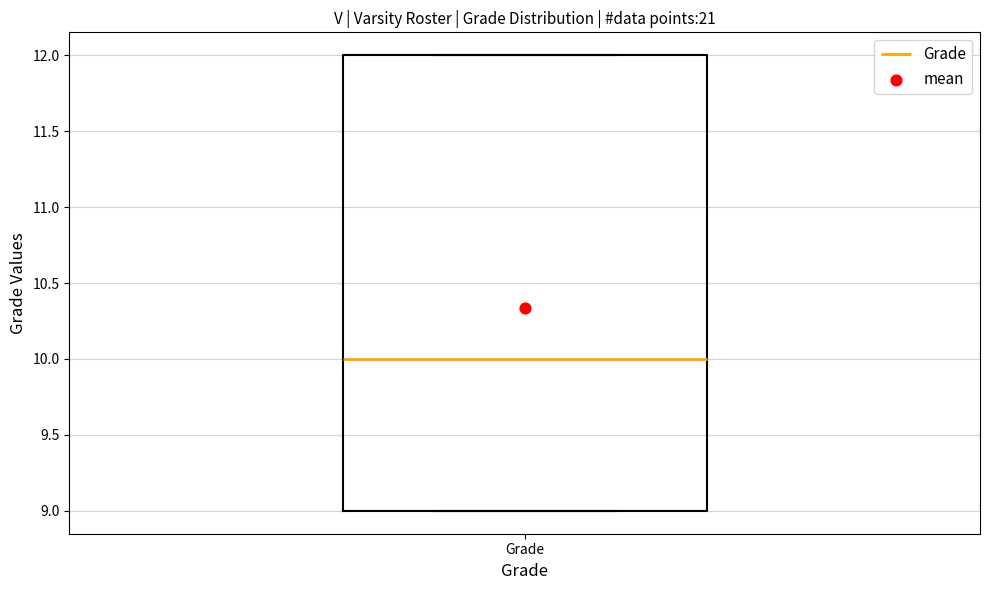

Read this box plot against the y-axis: the position of the median line, the range covered by the box, and the ends of both whiskers. The values are not printed on the chart, so give them approximately, as read against the axis.

median 10, box 9 to 12, whiskers 9 to 12